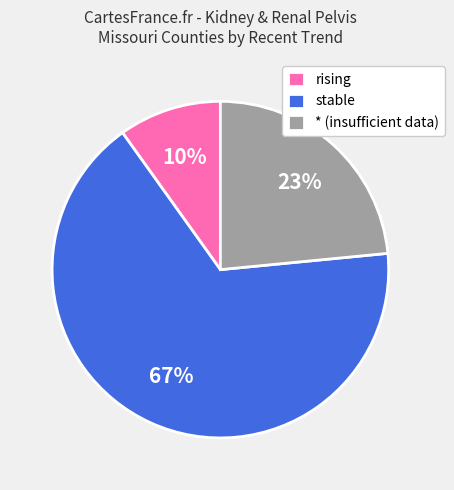

Approximately how many times larger is the value at rising compared to stable?

0.1